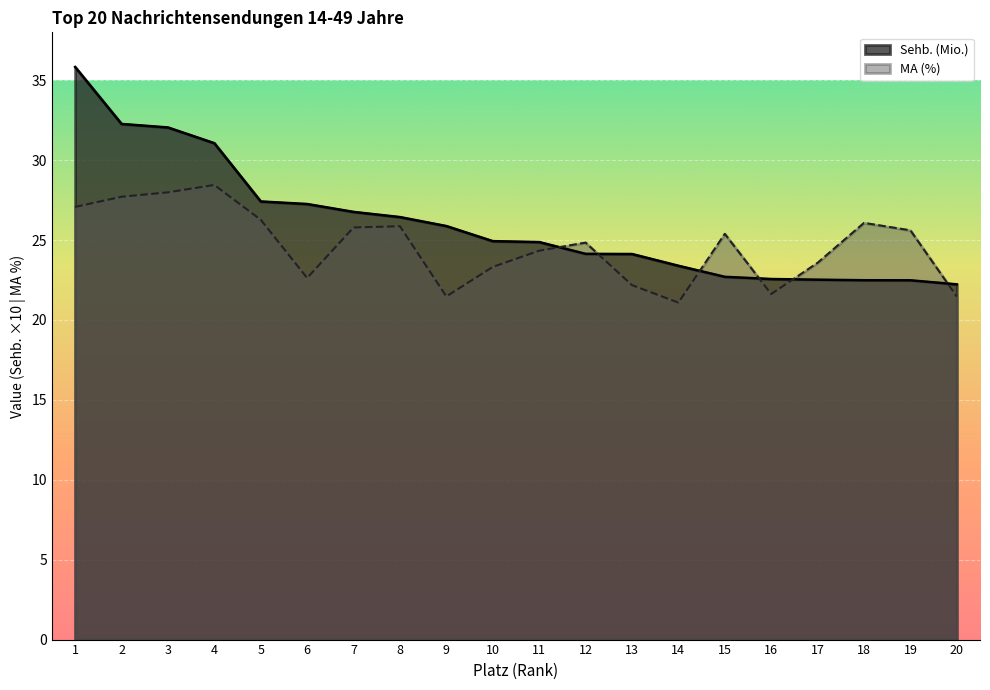

Between 2 and 1, which is larger?

1